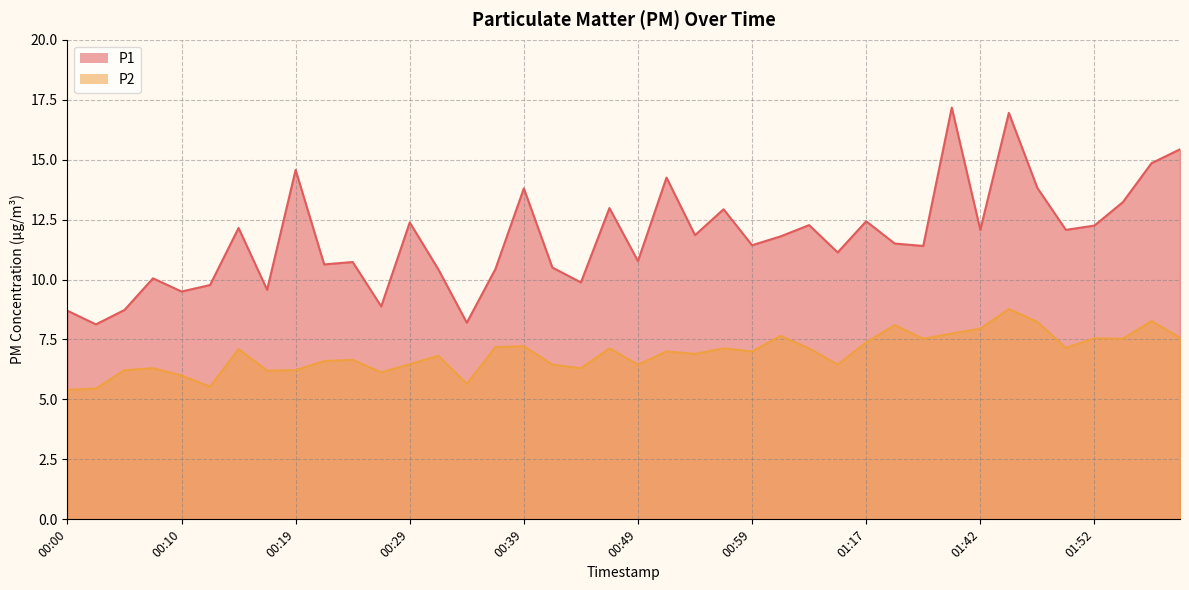

At which category does P2 reach its first local valley?

00:12